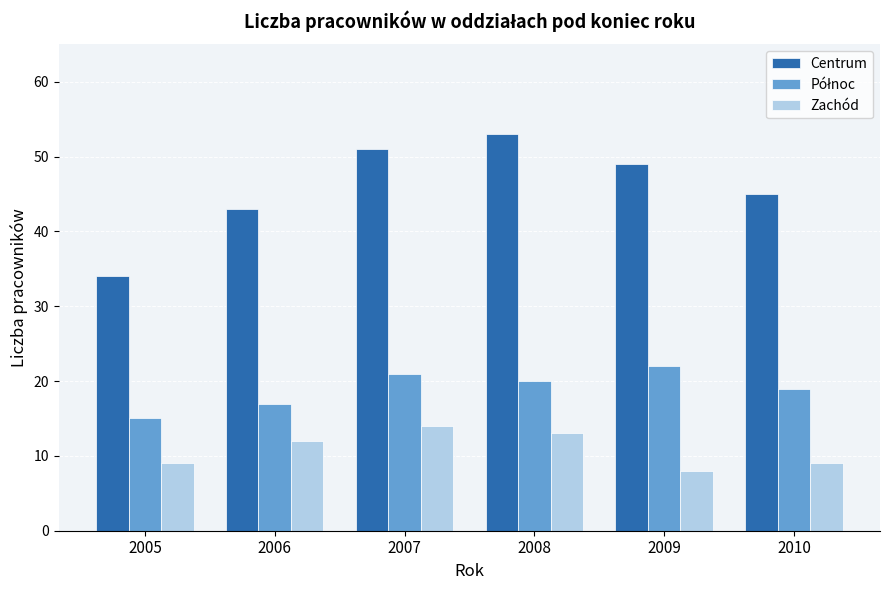

What is the greatest value displayed?

53